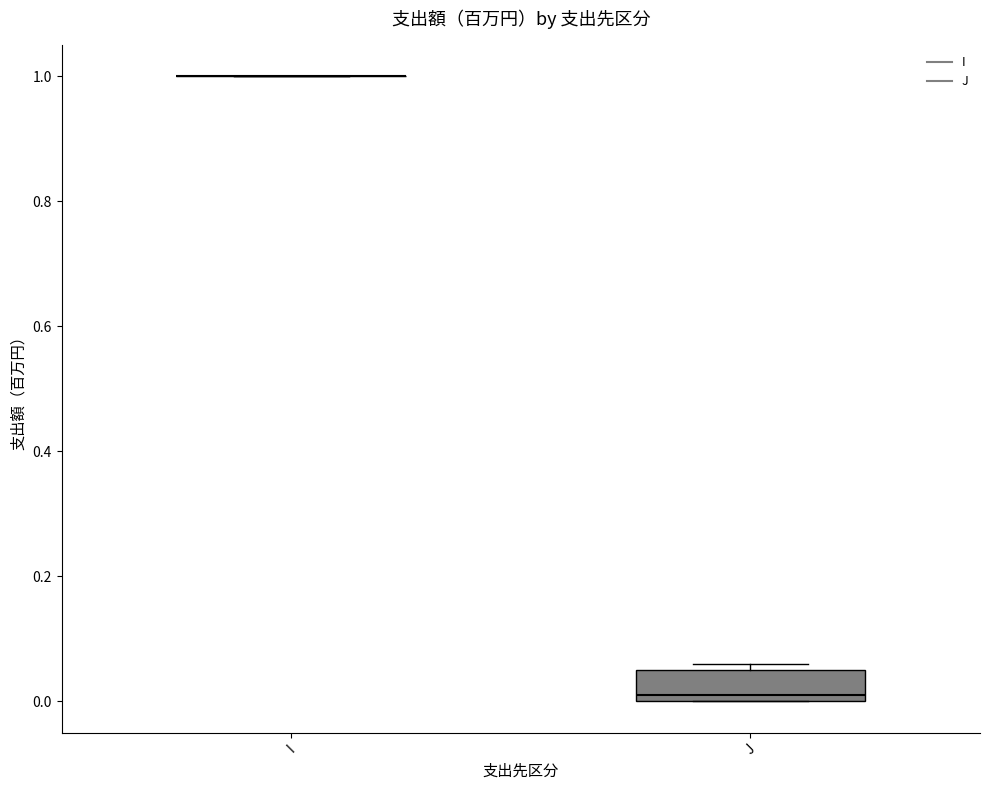

Reading left to right, transcribe this box plot: for each box, give where its median line is, the range the box spans, and where its two whiskers end, as read against the y-axis. The values are not printed on the chart, so give them approximately, as read against the axis.

I: box collapsed to a line at 1.00, whiskers 1.00 to 1.00
J: median 0.02, box 0.00 to 0.06, whiskers 0.00 to 0.06 (just above the box's upper edge)